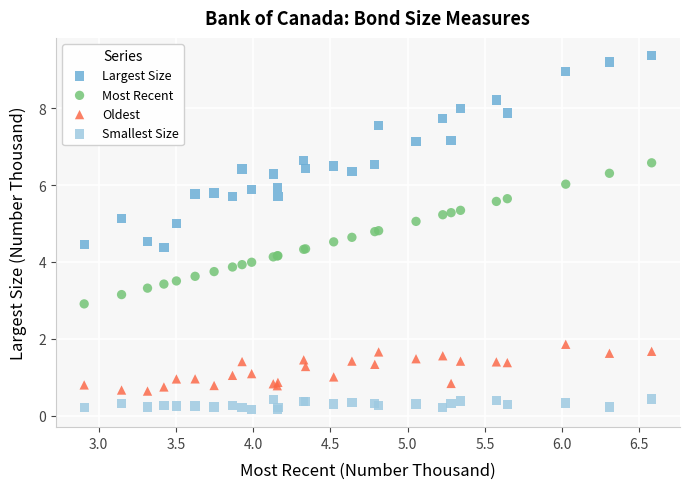

Which series reaches the minimum Y coordinate?

Smallest Size